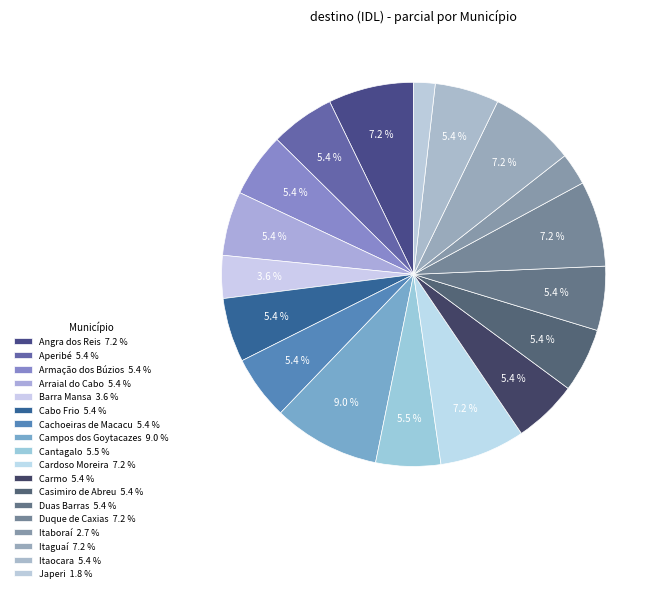

Count the number of slices in the pie.

18